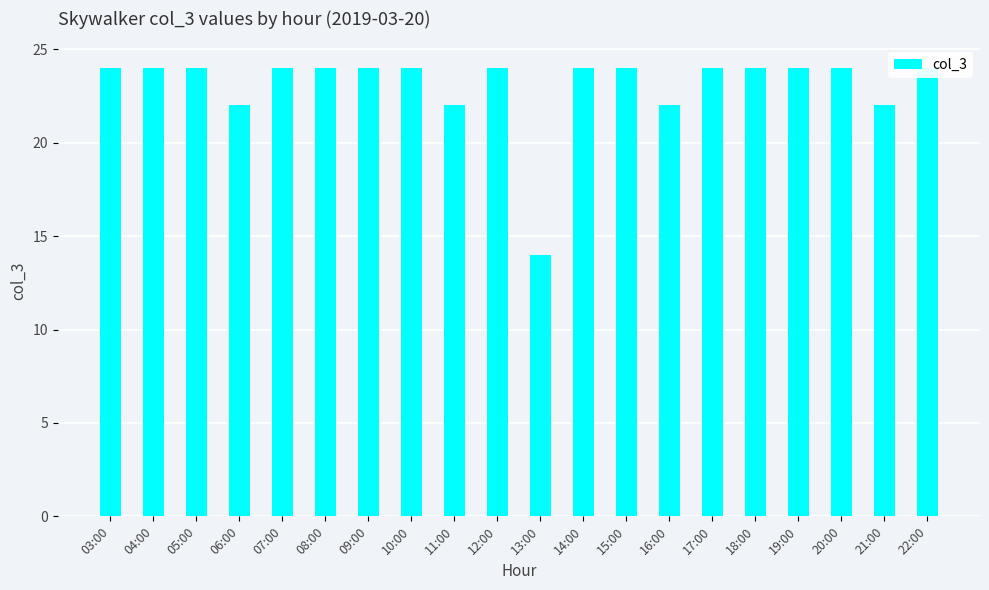

Rank the categories by value from lowest to highest.

13:00, 06:00, 11:00, 16:00, 21:00, 03:00, 04:00, 05:00, 07:00, 08:00, 09:00, 10:00, 12:00, 14:00, 15:00, 17:00, 18:00, 19:00, 20:00, 22:00